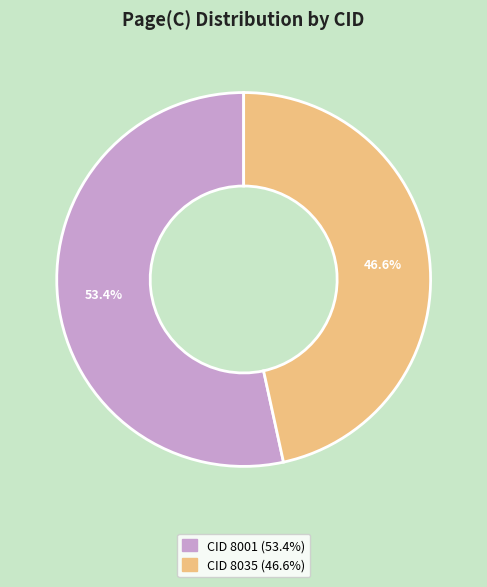

Is there a majority slice in this chart?

Yes